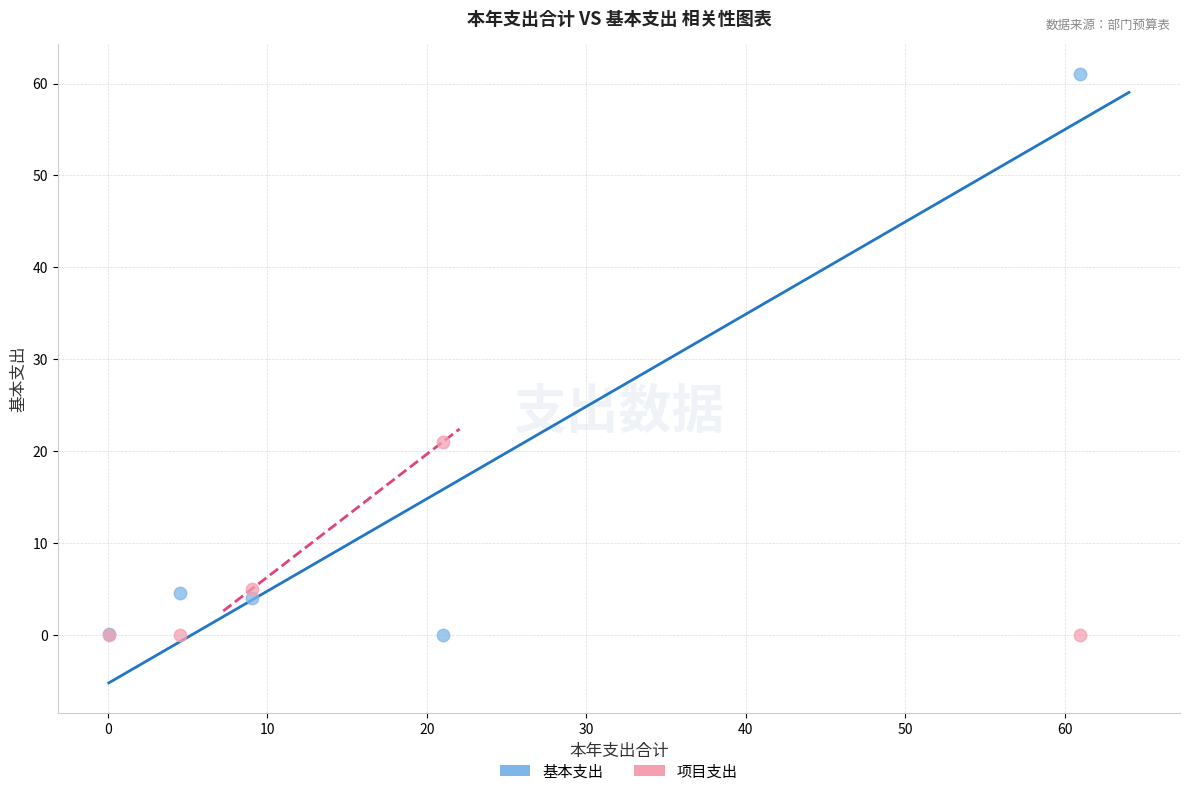

Which series reaches the maximum Y coordinate?

基本支出